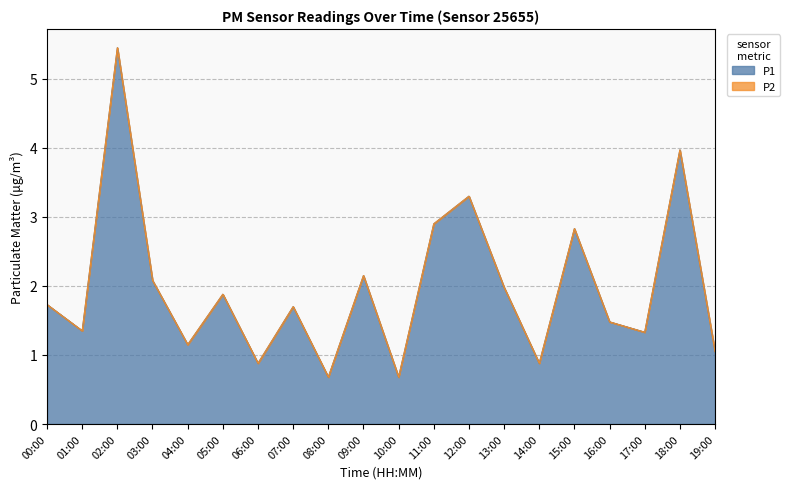

How many values are below 1?

4